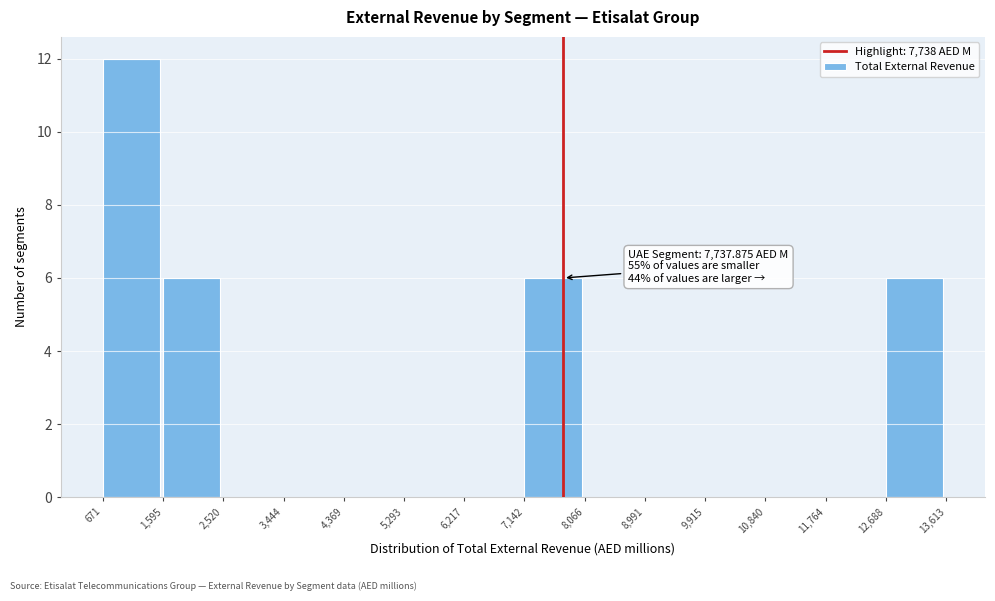

Which range on the x-axis has the tallest bar?

671 to 1,595